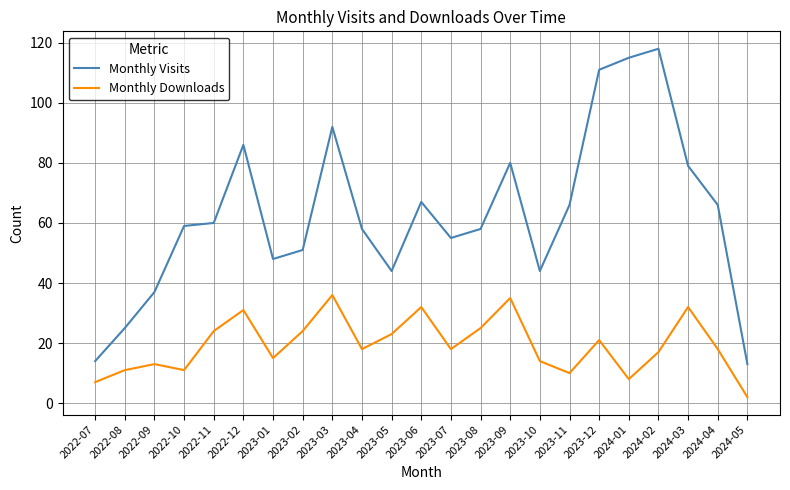

What is the minimum value for Monthly Downloads?

2